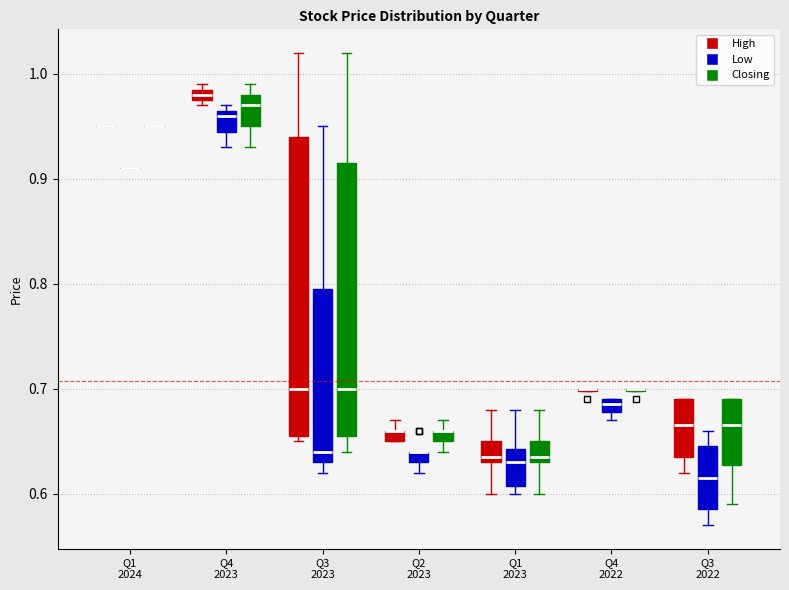

Which box is the tallest, from its lower edge to its upper edge?

Q3 2023 (High)